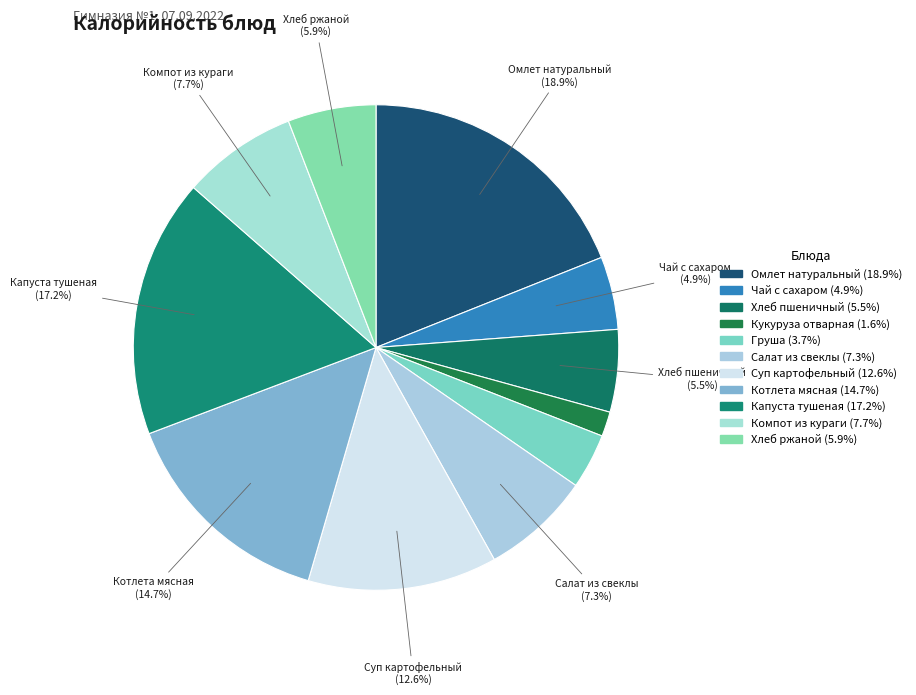

How many slices are in this pie chart?

11